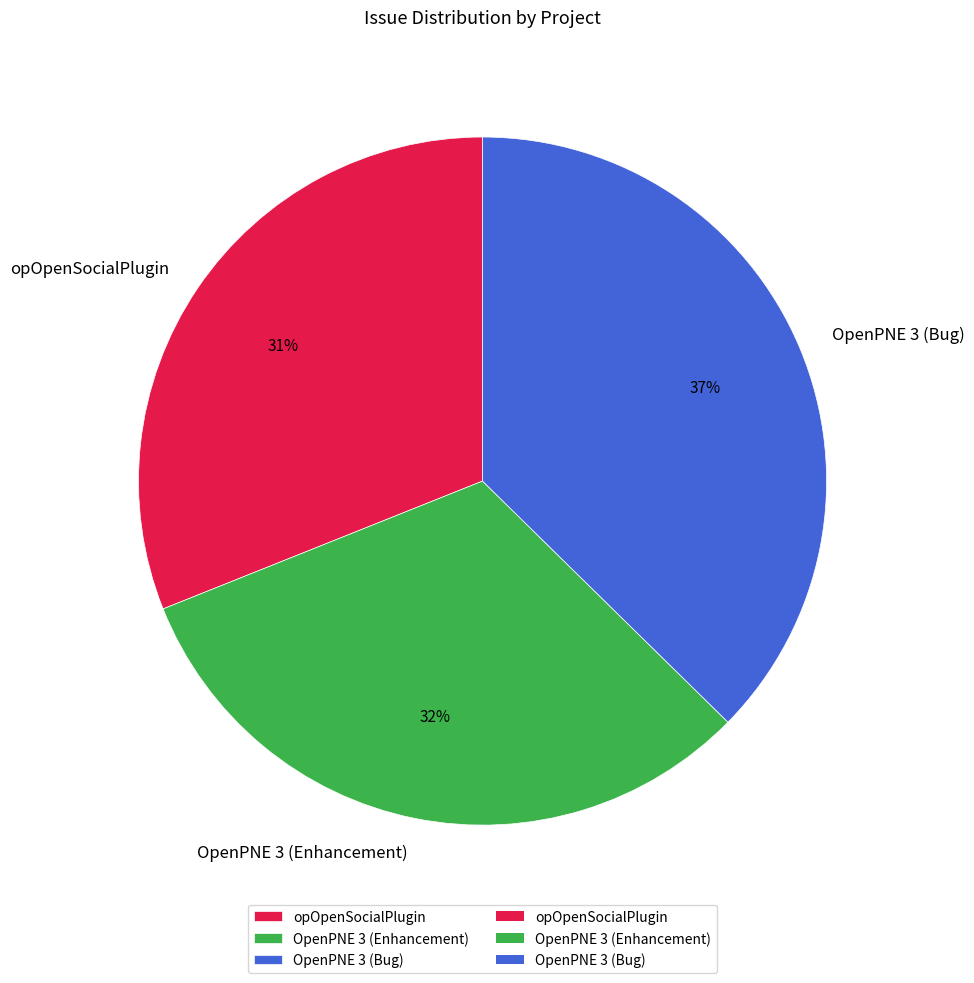

What is the smallest slice in the pie chart?

opOpenSocialPlugin